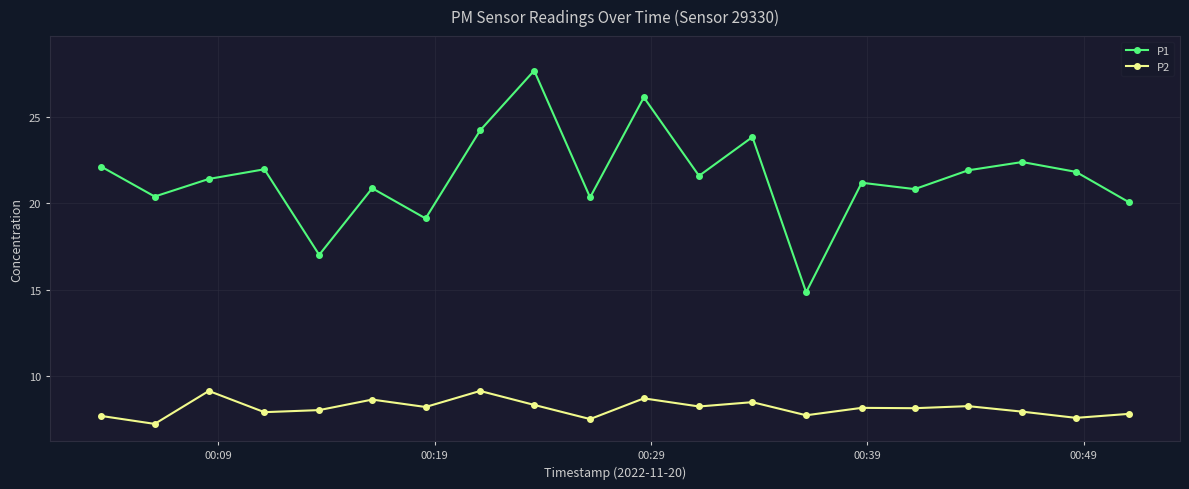

Rank the series by their average value, from highest to lowest.

P1, P2